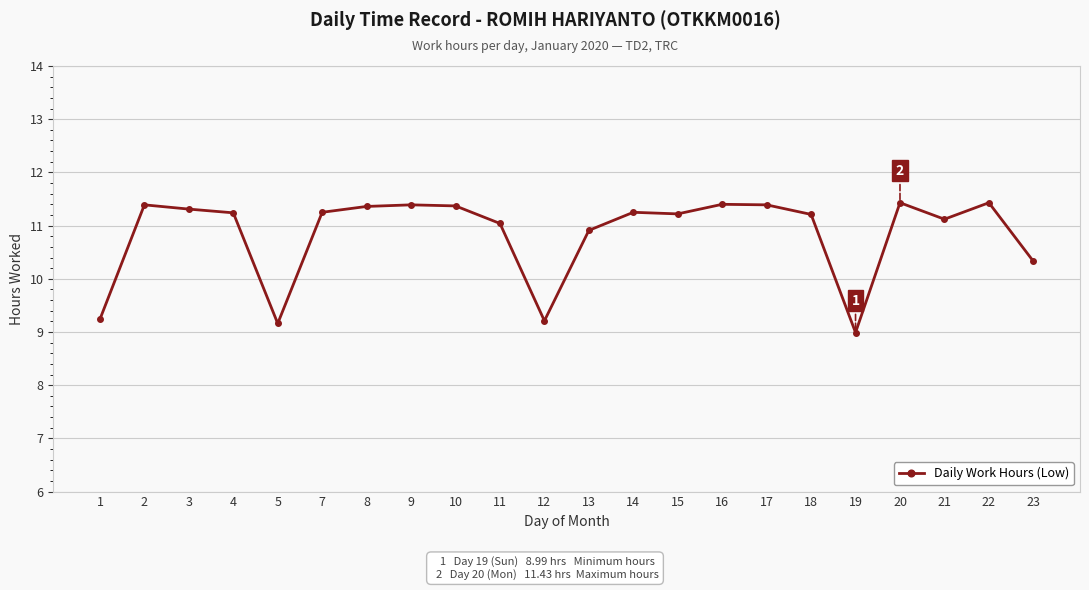

How many values are below 11?

6